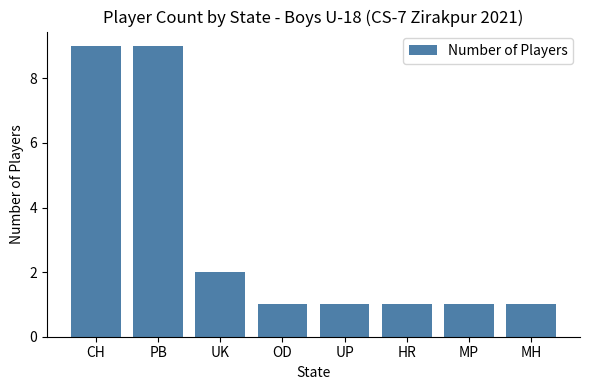

What is the difference between the maximum and minimum values?

8